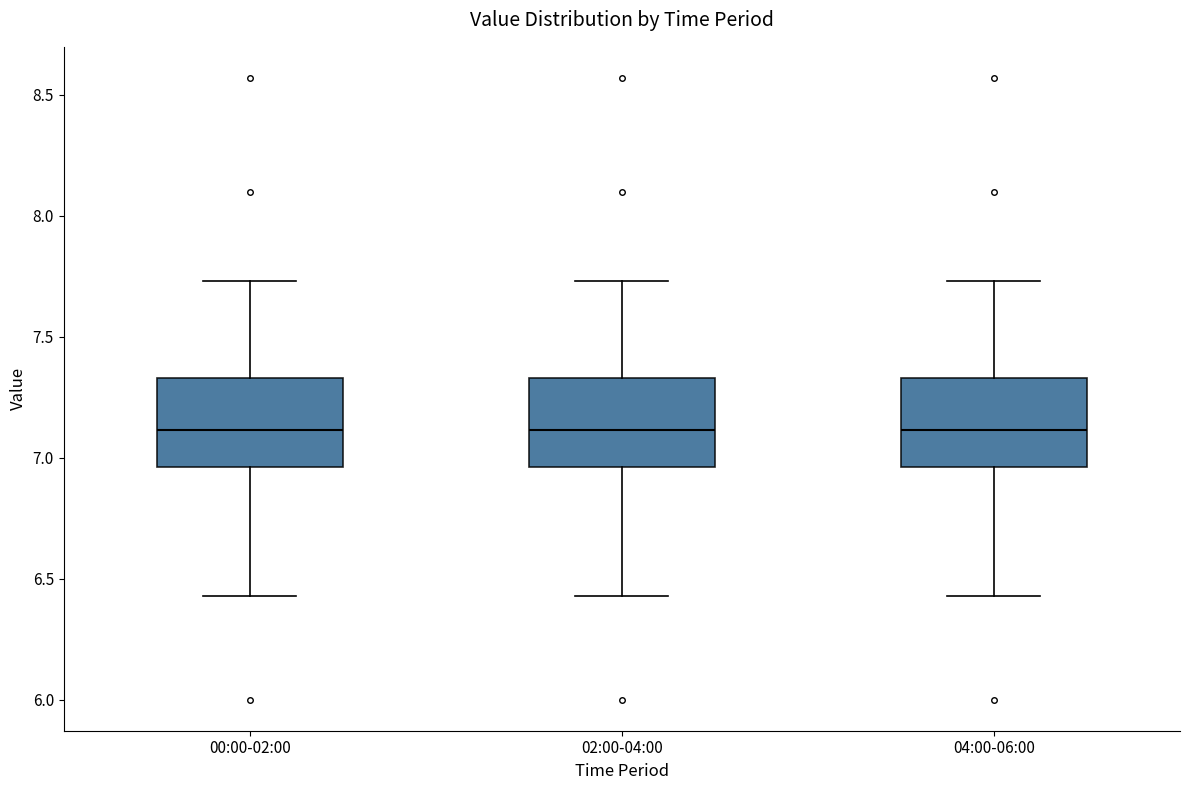

Reading left to right, transcribe this box plot: for each box, give where its median line is, the range the box spans, and where its two whiskers end, as read against the y-axis. The values are not printed on the chart, so give them approximately, as read against the axis.

00:00-02:00: median 7.10, box 6.95 to 7.35, whiskers 6.45 to 7.75
02:00-04:00: median 7.10, box 6.95 to 7.35, whiskers 6.45 to 7.75
04:00-06:00: median 7.10, box 6.95 to 7.35, whiskers 6.45 to 7.75